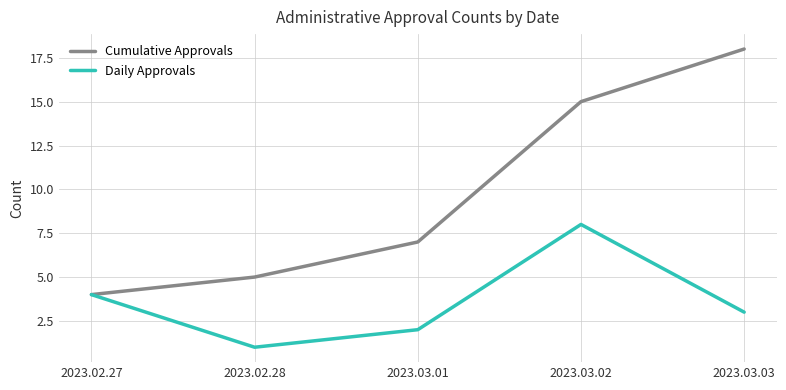

Which series has the widest spread of values?

Cumulative Approvals